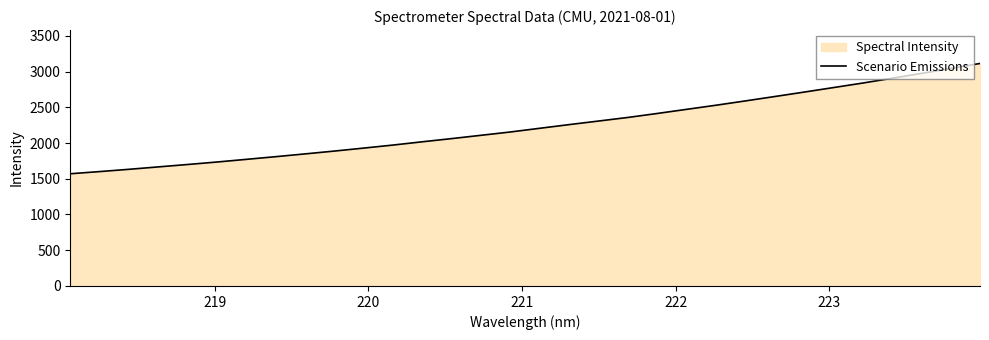

What is the greatest value displayed?

3113.1